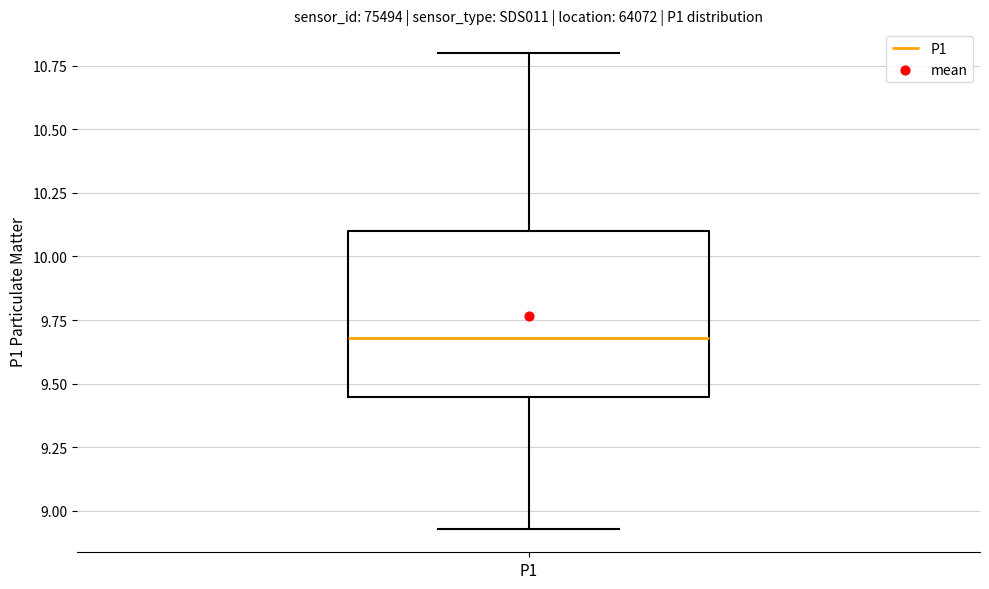

Transcribe this box plot: give where the median line is, the range the box spans, and where the two whiskers end, as read against the y-axis. The values are not printed on the chart, so give them approximately, as read against the axis.

median 9.70, box 9.45 to 10.10, whiskers 8.95 to 10.80